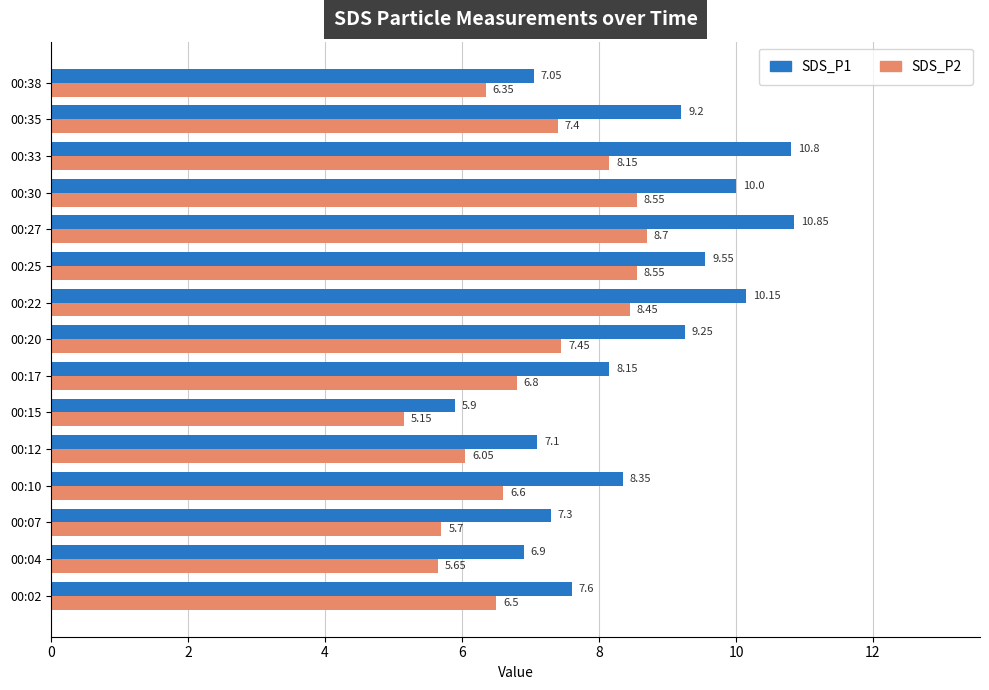

What is the total value across all series at 00:22?

18.6